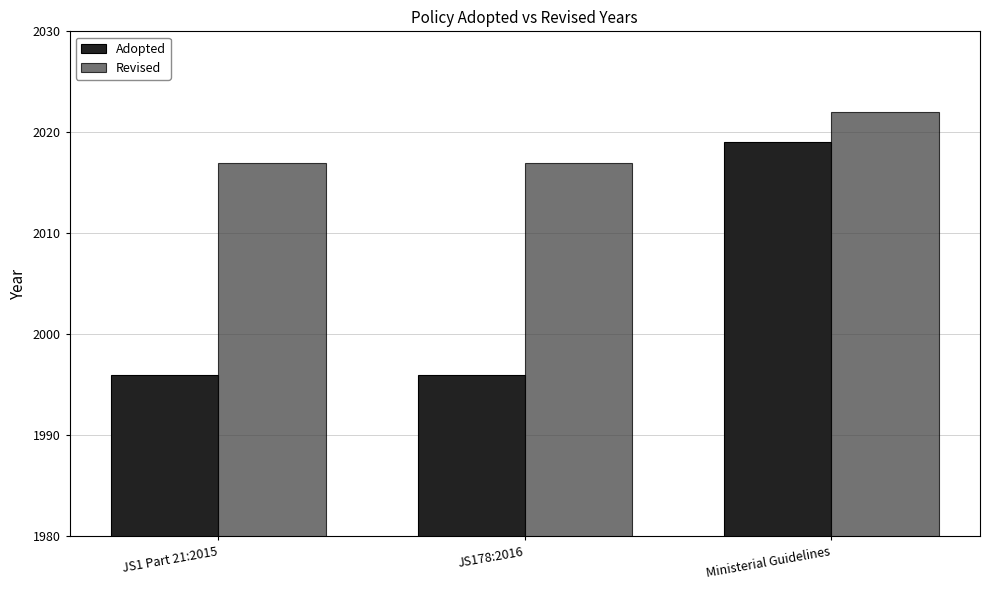

Is the value of Revised at JS178:2016 greater than the value of Adopted at JS178:2016?

Yes